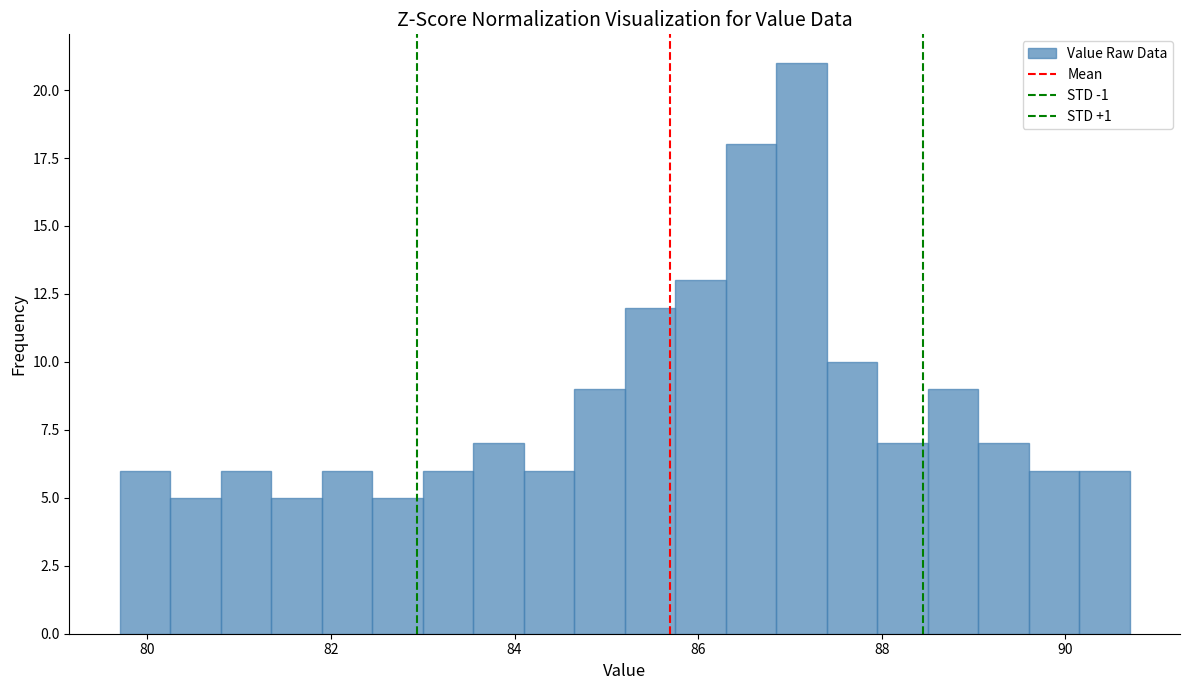

Around what value on the x-axis is the tallest bar? Give the approximate position of its centre, as read against the axis.

87.2